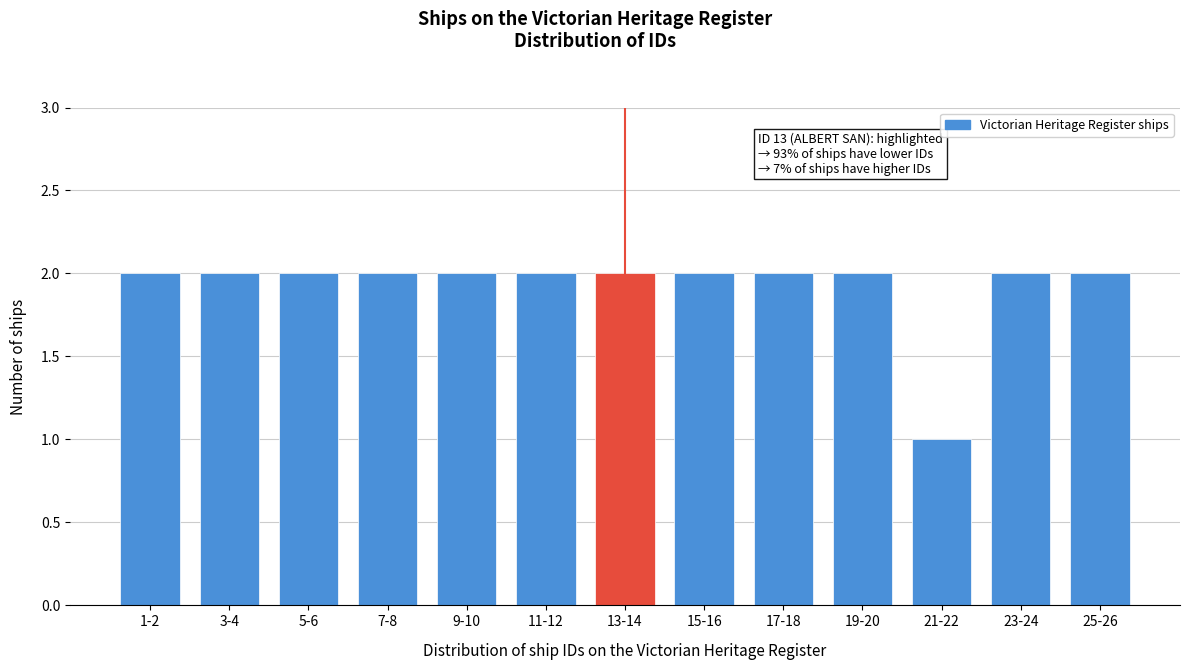

Reading right to left, what are all the values shown in this chart?

2	2	1	2	2	2	2	2	2	2	2	2	2